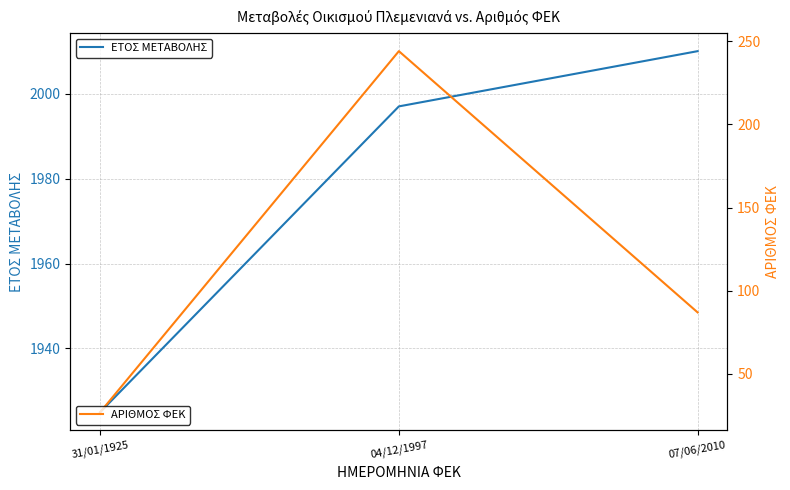

What is the difference between the maximum and minimum values in the ΑΡΙΘΜΟΣ ΦΕΚ series?

217